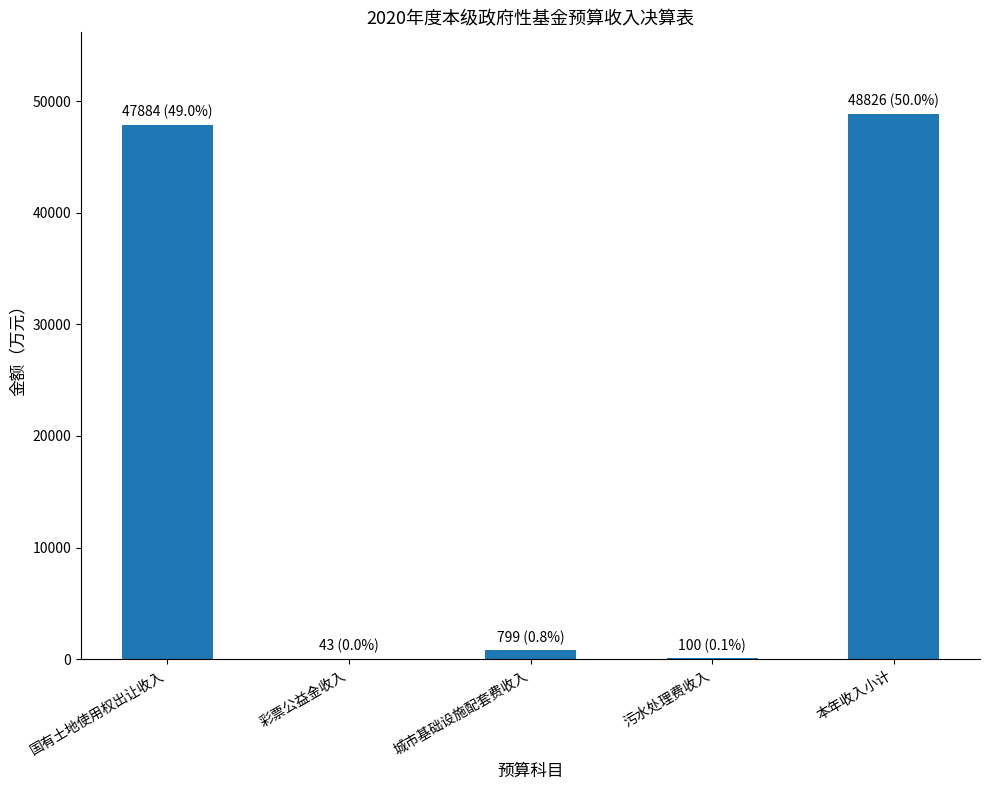

What is the greatest value displayed?

48826